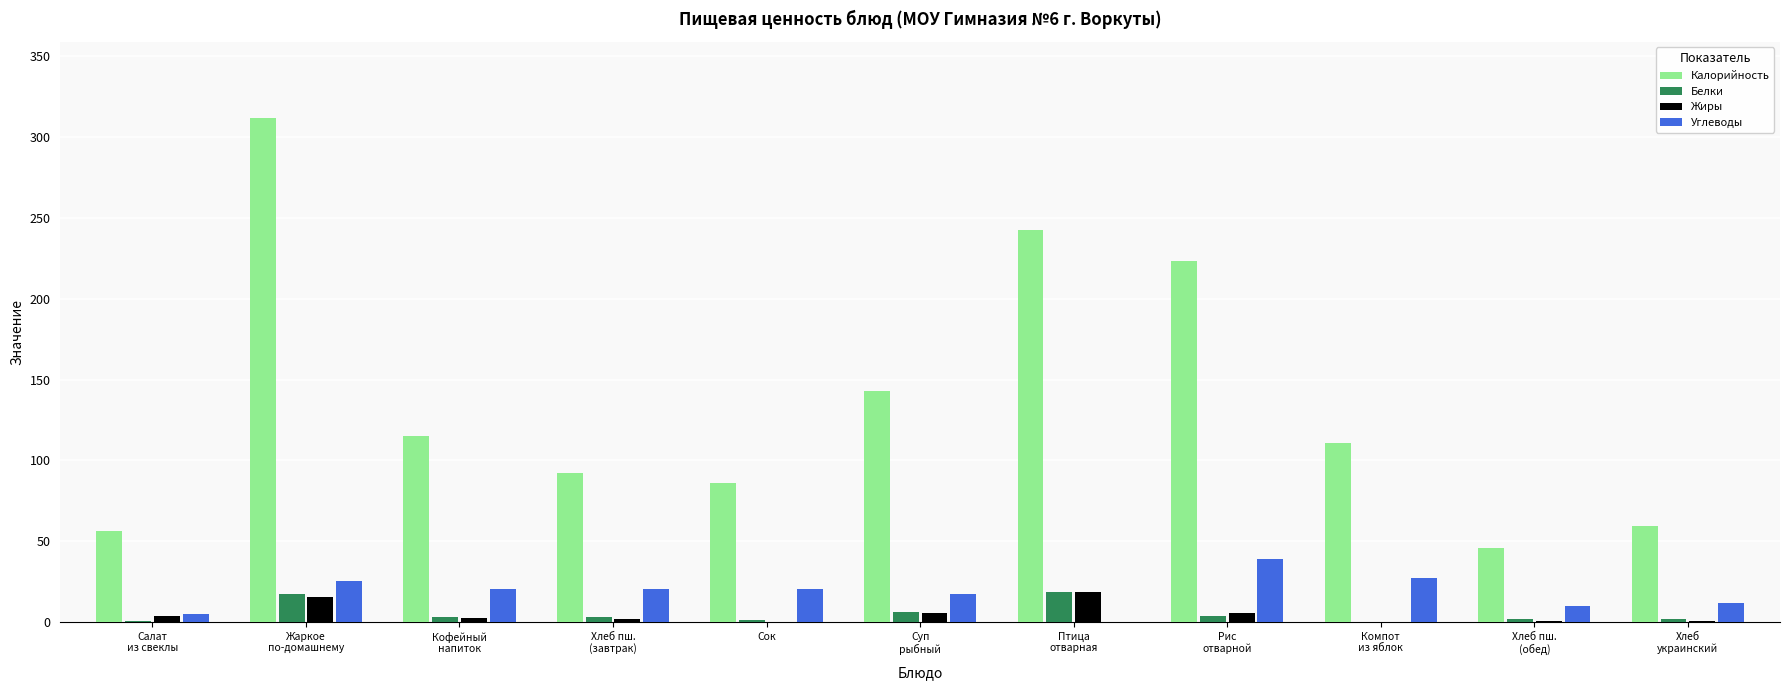

What is the sum of all Жиры values?

55.2